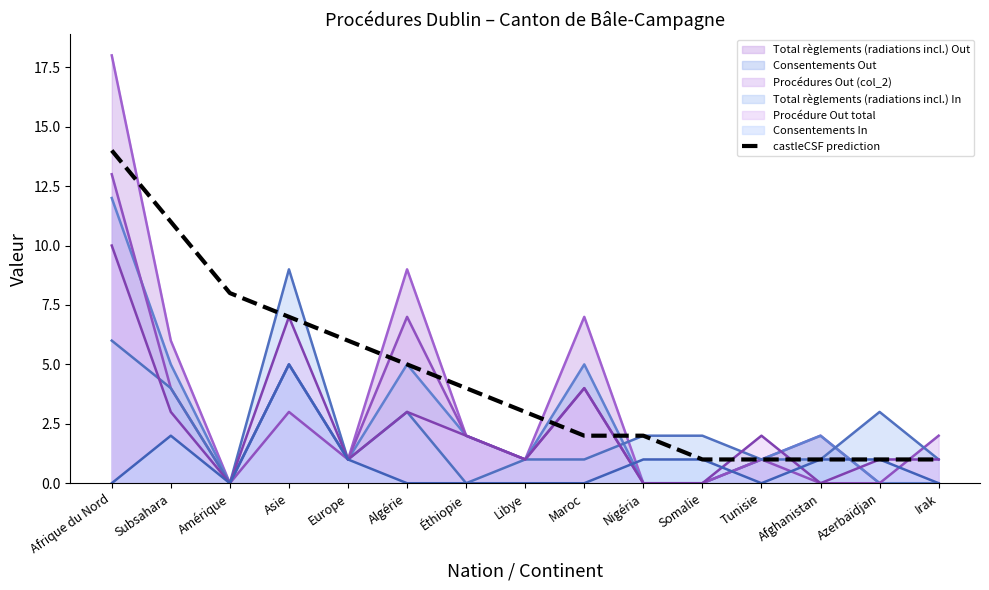

Reading right to left, what are all the values shown in this chart?

1	1	1	1	1	2	2	3	4	5	6	7	8	11	14